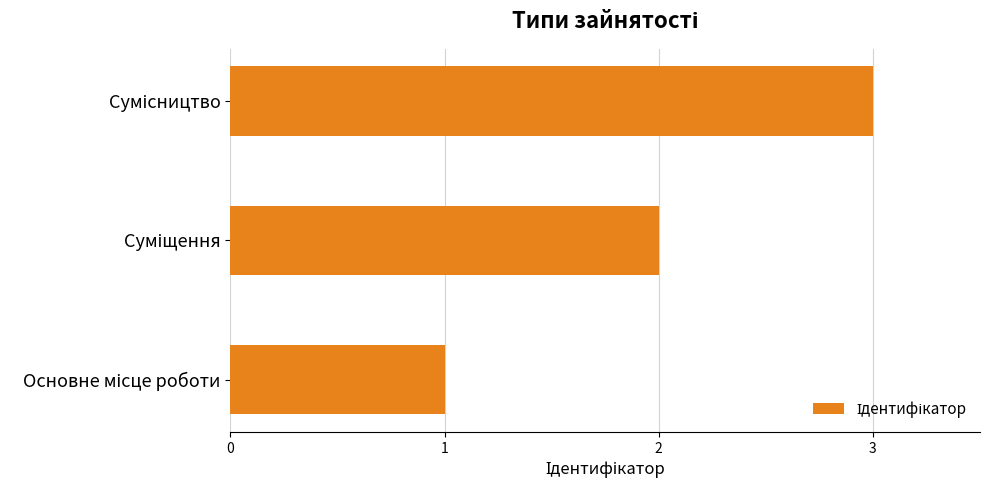

What is the maximum value shown in the chart?

3